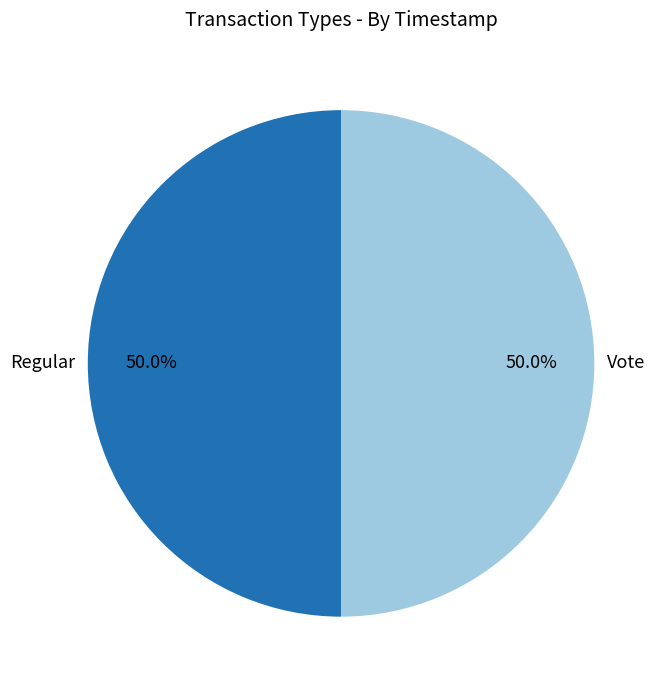

What percentage do Regular and Vote together represent?

100.0%